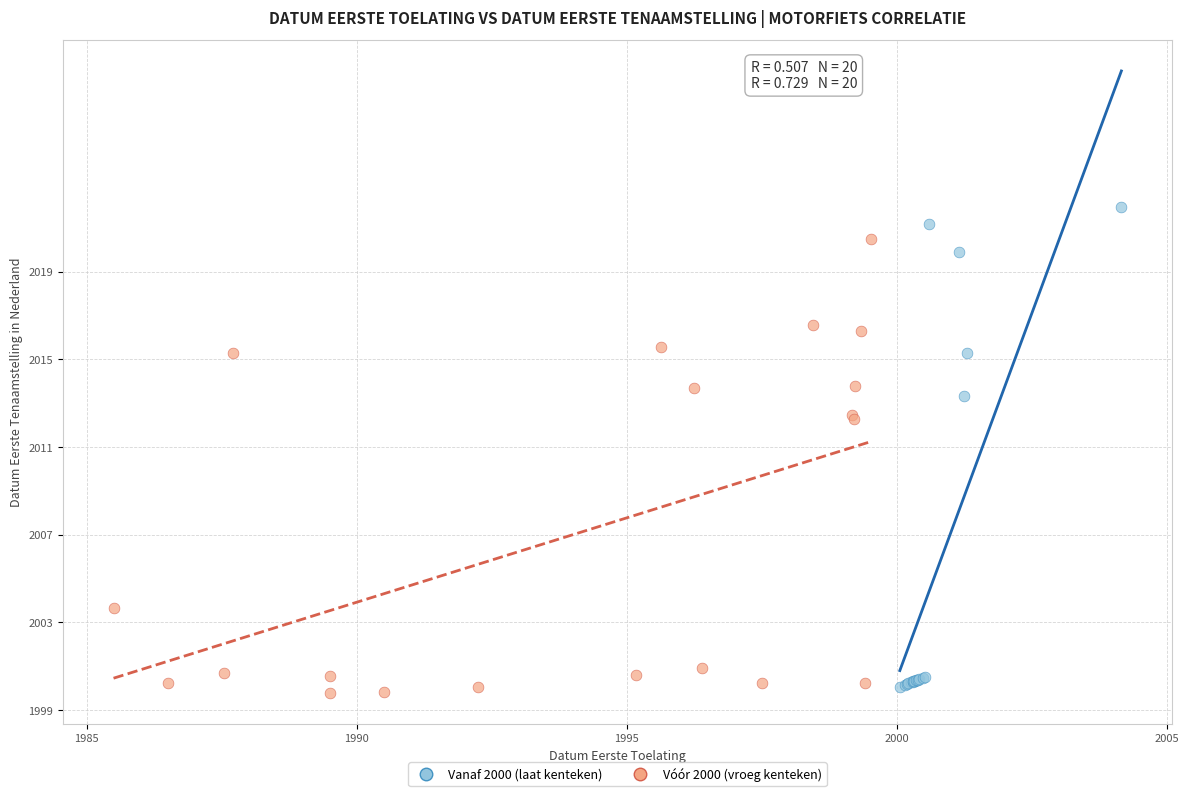

What are all the series names shown in the legend?

Vanaf 2000 (laat kenteken), Vóór 2000 (vroeg kenteken)